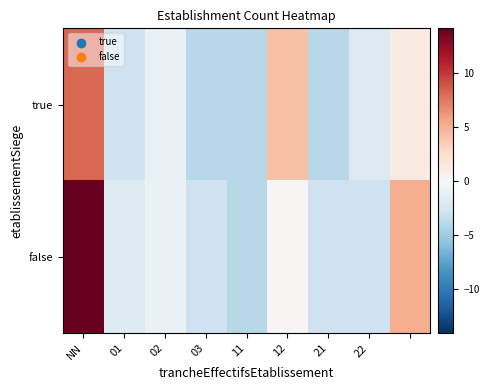

Which series has the largest total across all categories?

false